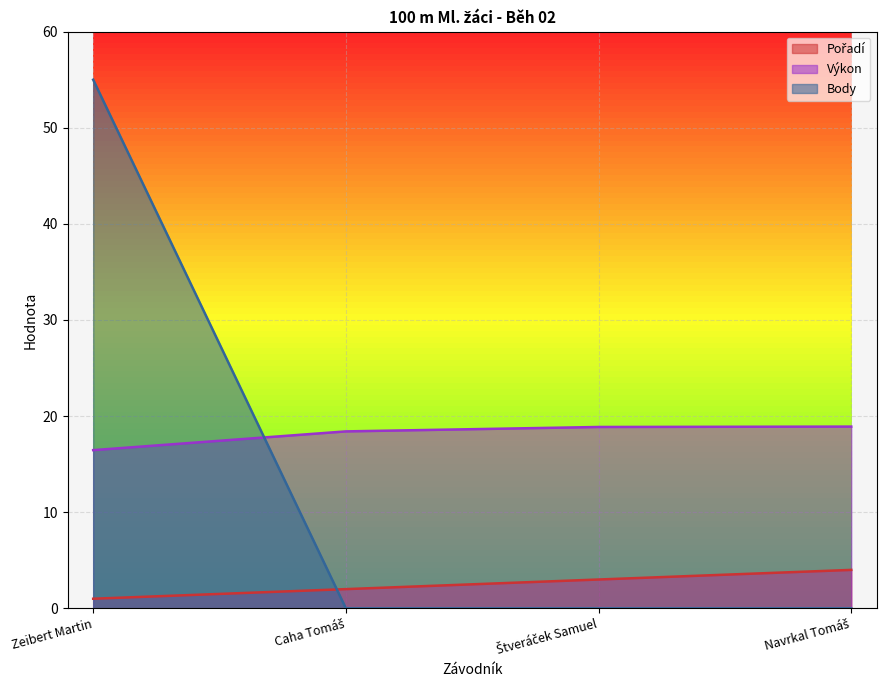

Where is Pořadí nearest to the value 2?

Caha Tomáš